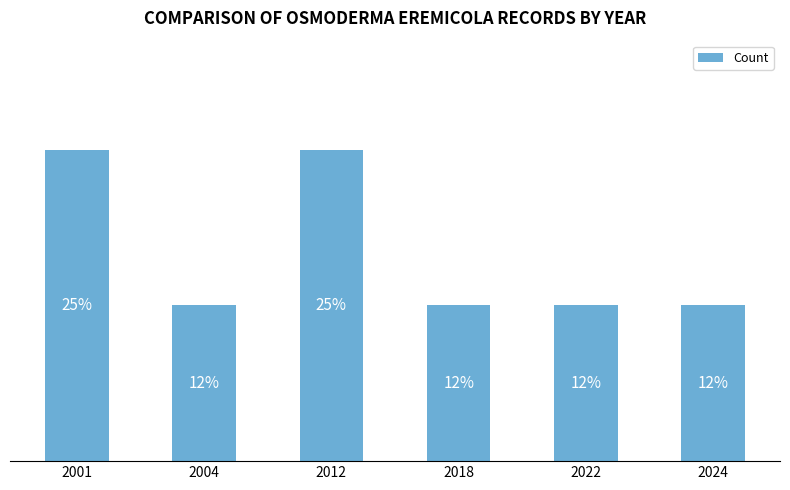

Between 2012 and 2022, which is larger?

2012